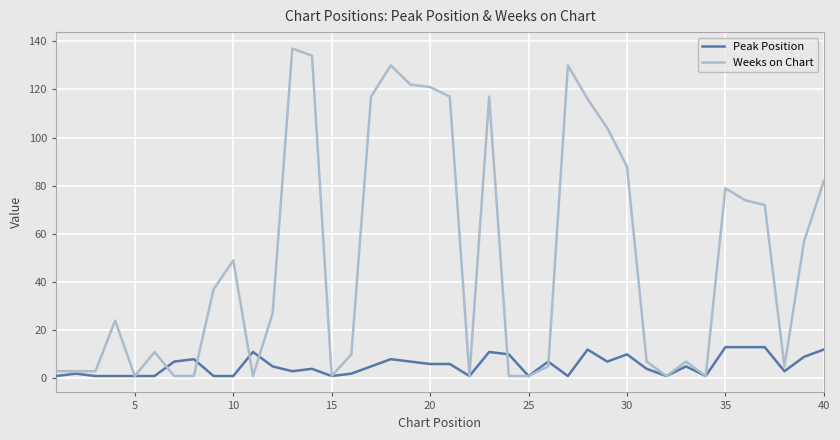

Rank the series by their average value, from highest to lowest.

Weeks on Chart, Peak Position